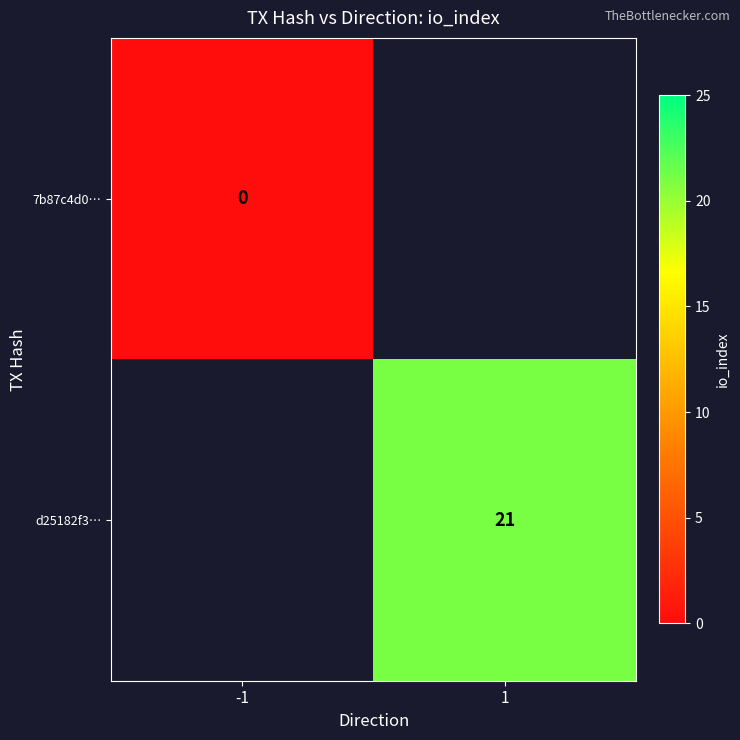

The value of d25182f3… at 1 is 21. True or false?

True